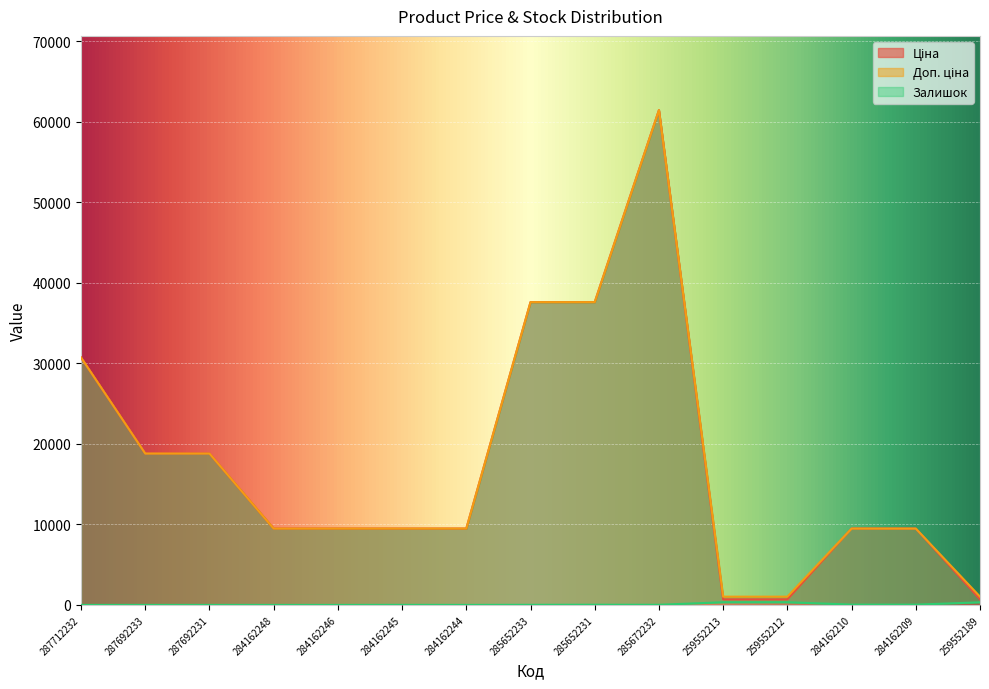

Is the value of Залишок at 284162210 greater than the value of Доп. ціна at 259552213?

No